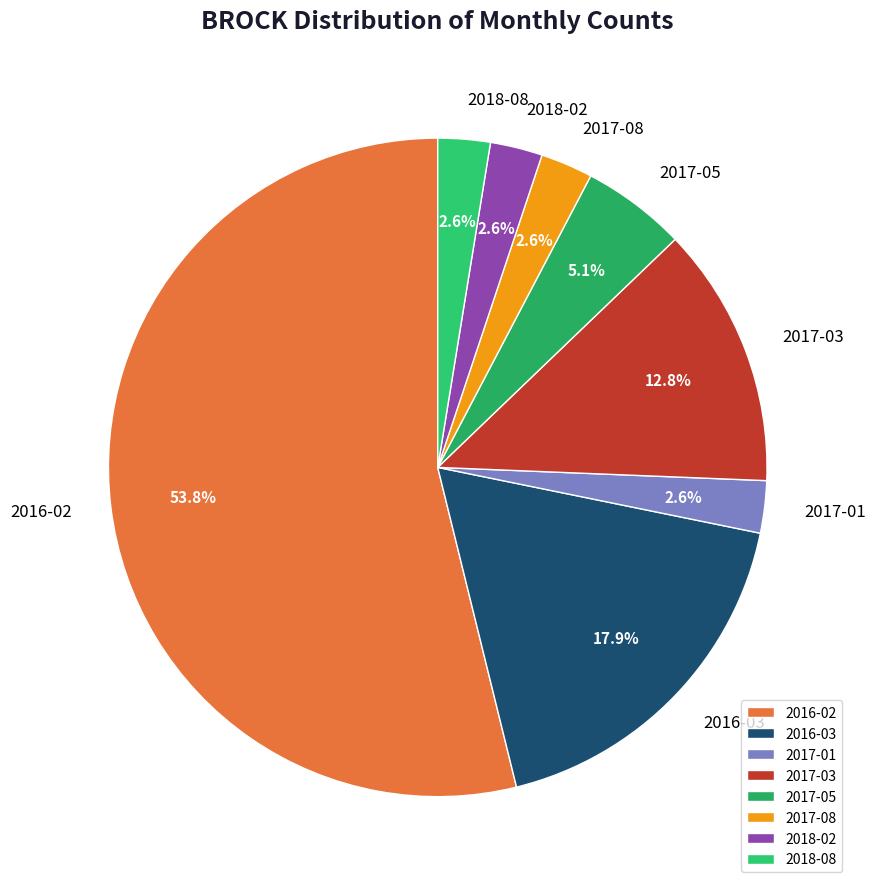

Is there a majority slice in this chart?

Yes